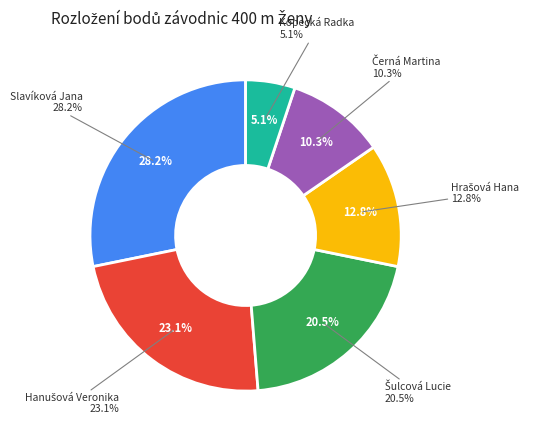

Do Hanušová Veronika and Kopecká Radka together represent more than half of the pie?

No